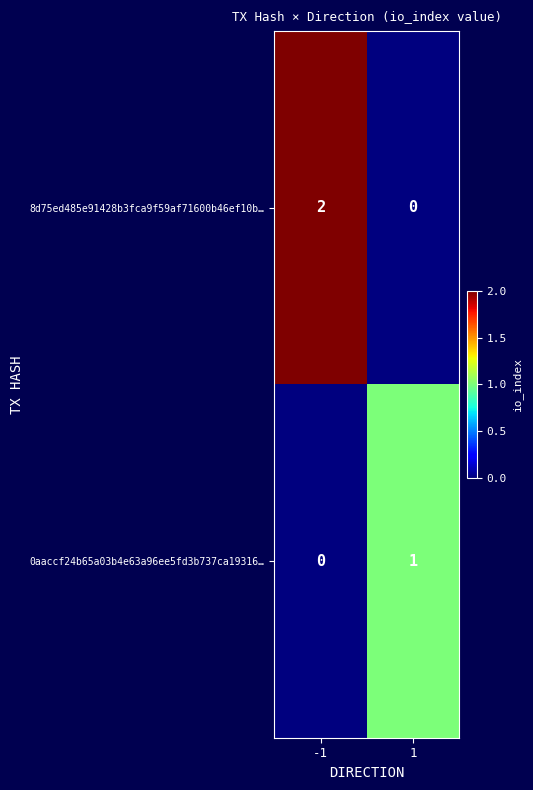

Reading left to right, extract all data points from this chart.

8d75ed485e91428b3fca9f59af71600b46ef10b…: 2	0
0aaccf24b65a03b4e63a96ee5fd3b737ca19316…: 0	1